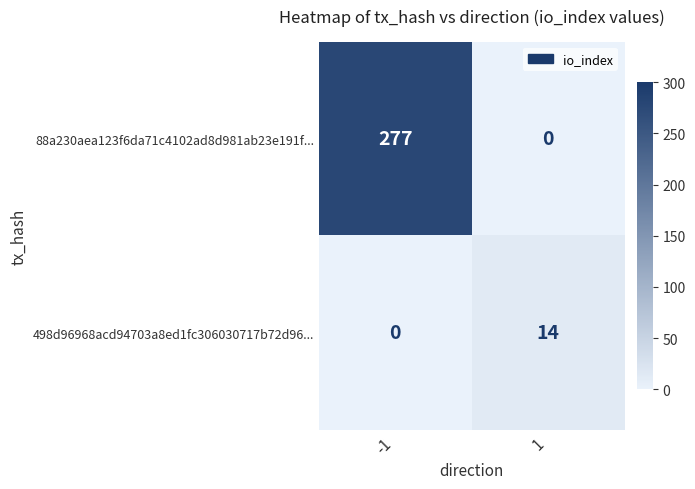

What is the total value across all series at -1?

277